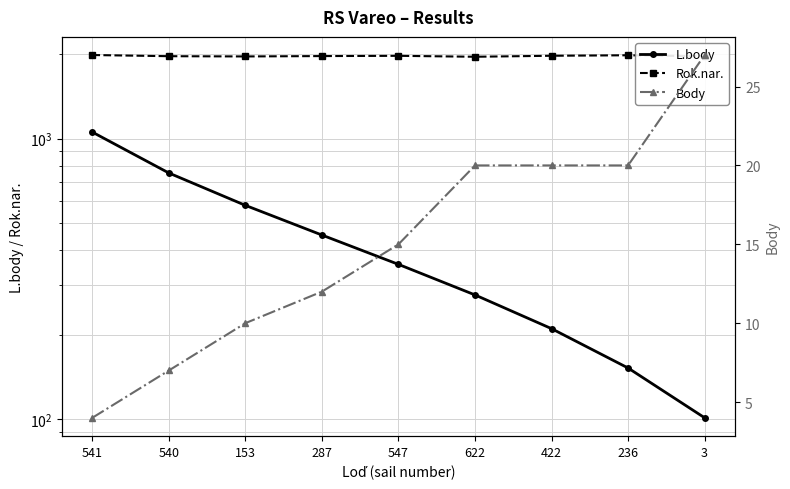

True or false: Rok.nar. and Body intersect in this chart.

False